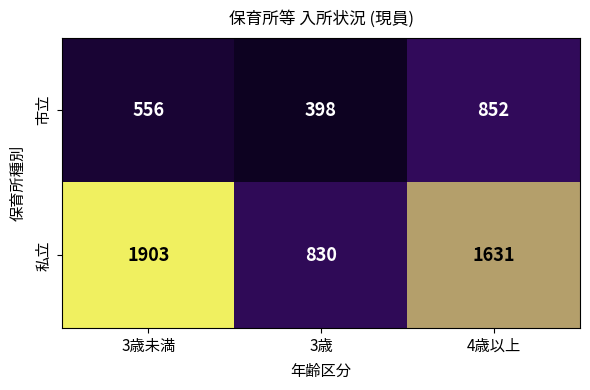

At which label does 市立 reach its peak?

4歳以上